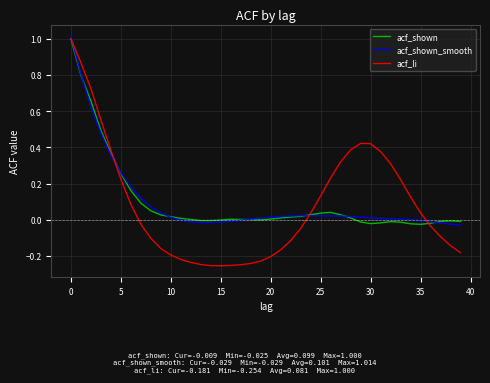

Which series has the largest range (max minus min)?

acf_li